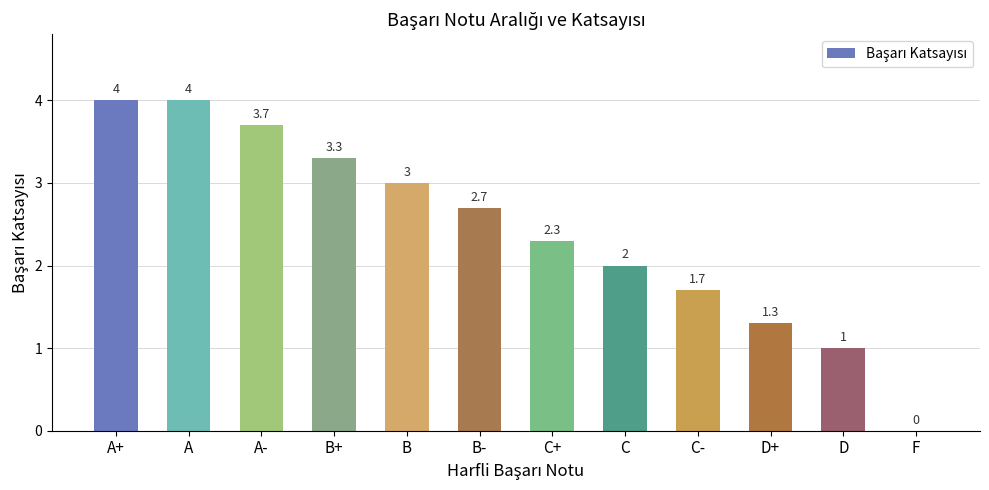

What is the greatest value displayed?

4.0